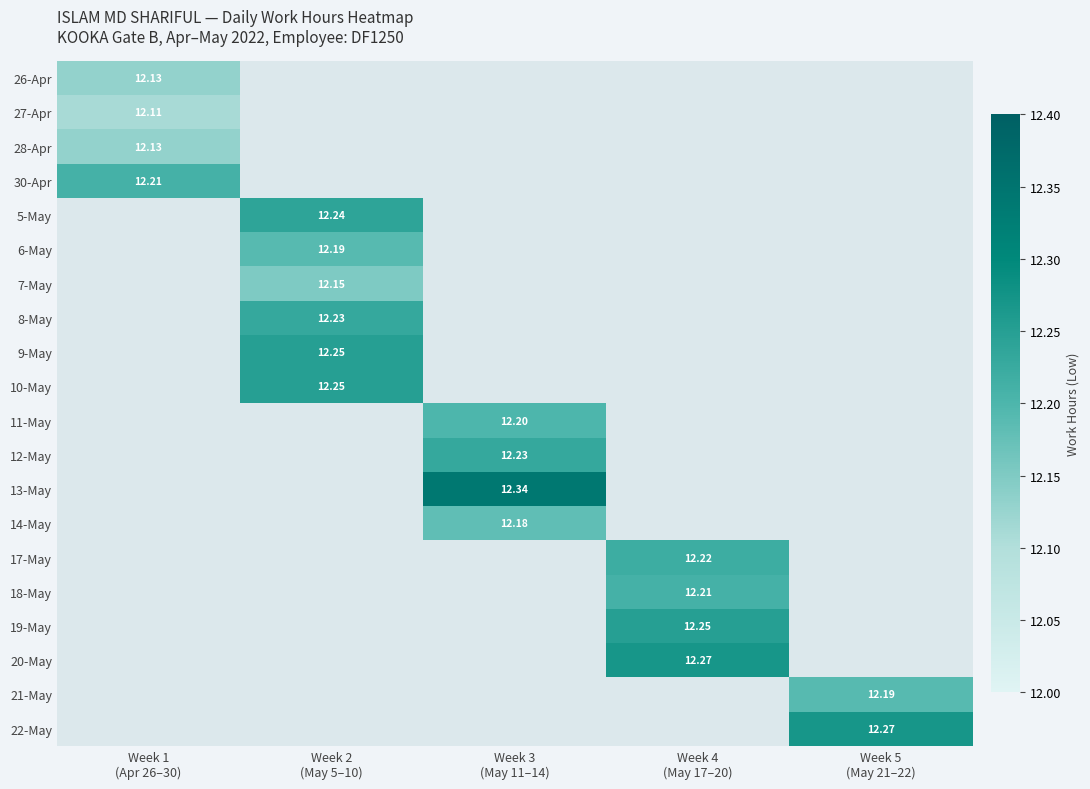

List the series in order of their peak value, lowest first.

27-Apr, 26-Apr, 28-Apr, 30-Apr, 5-May, 6-May, 7-May, 8-May, 9-May, 10-May, 11-May, 12-May, 13-May, 14-May, 17-May, 18-May, 19-May, 20-May, 21-May, 22-May